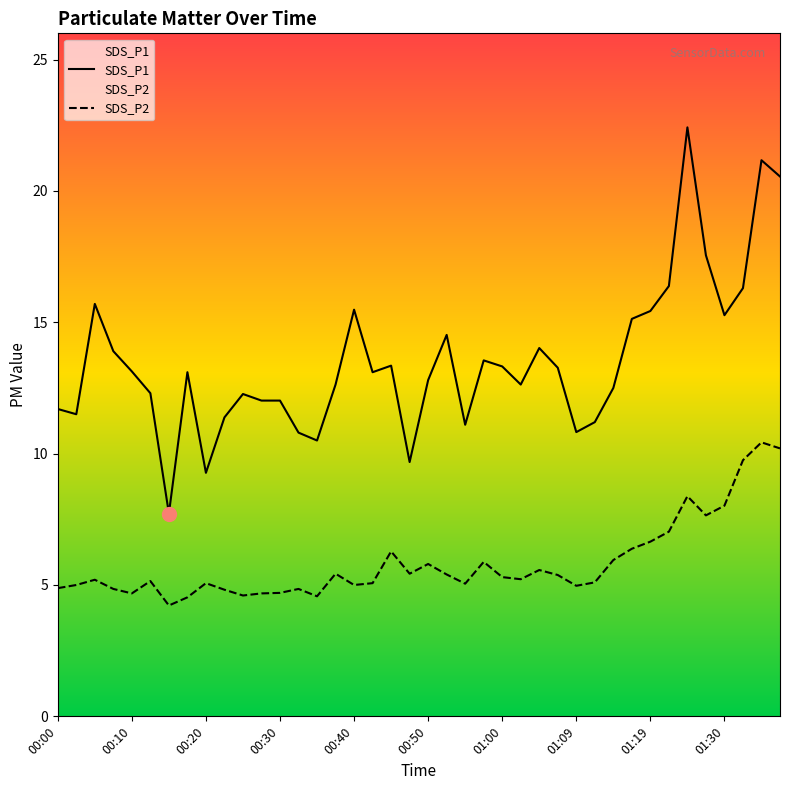

What is the sum of all SDS_P1 values?

541.5